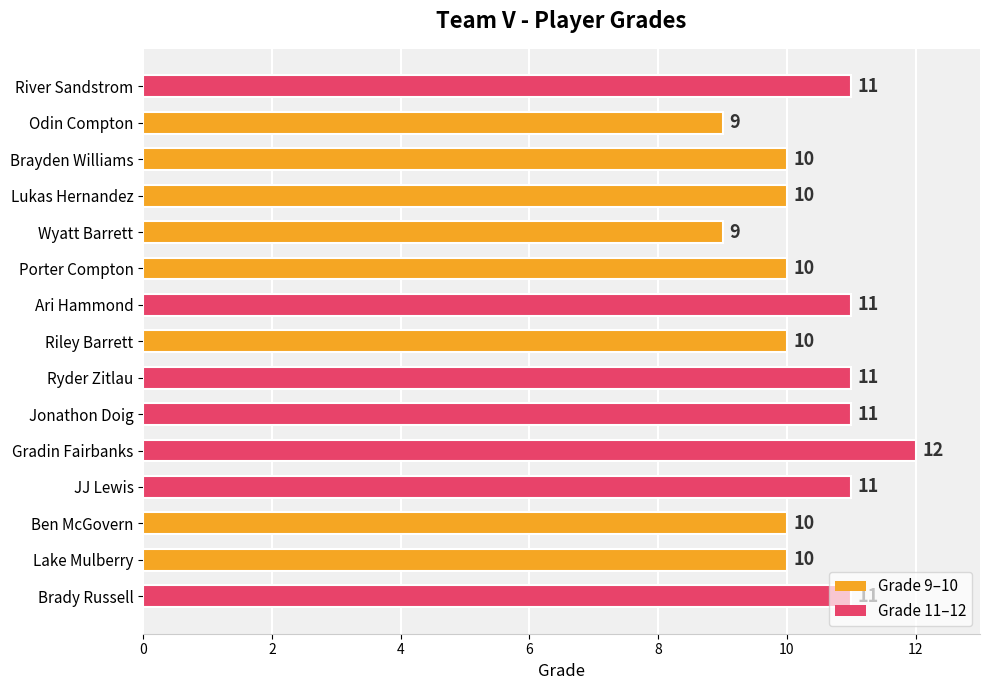

How many data points are less than 10?

2